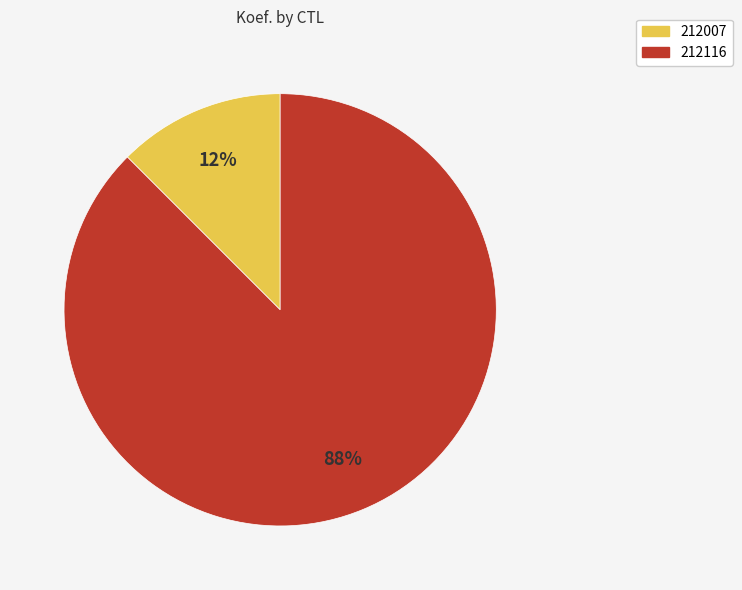

Between 212007 and 212116, which is larger?

212116